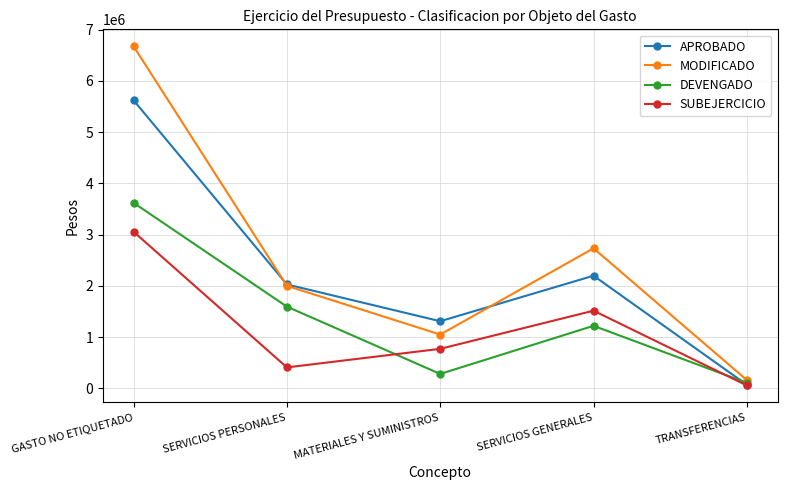

Which series has the widest spread of values?

MODIFICADO